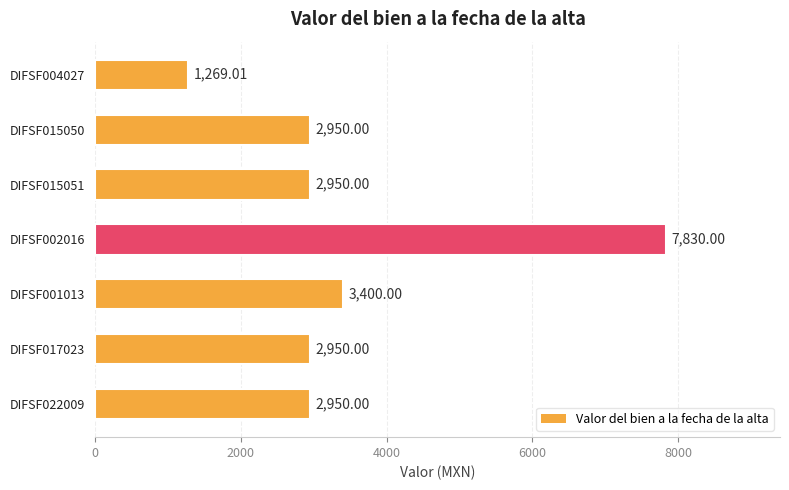

What is the change in value from DIFSF004027 to DIFSF001013?

+2131.0